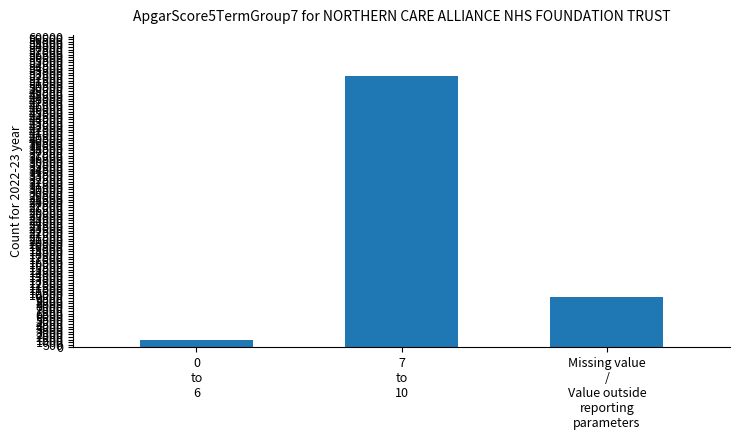

What is the smallest value displayed?

1341